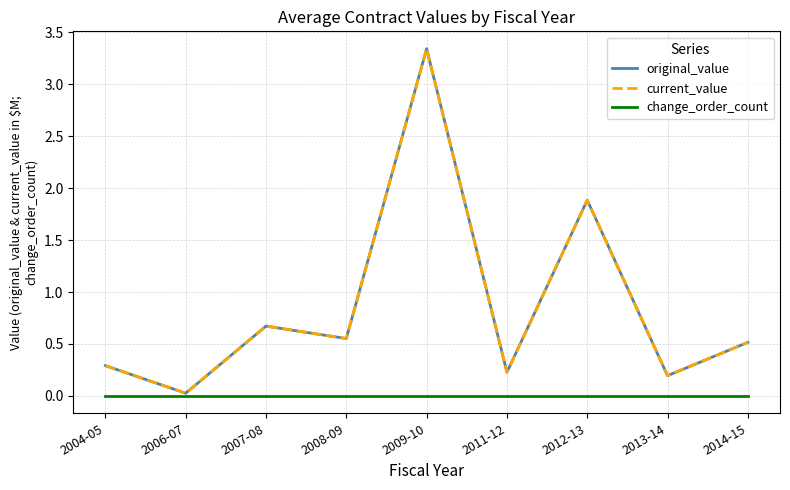

What is the difference between the maximum and minimum values in the current_value series?

3.3